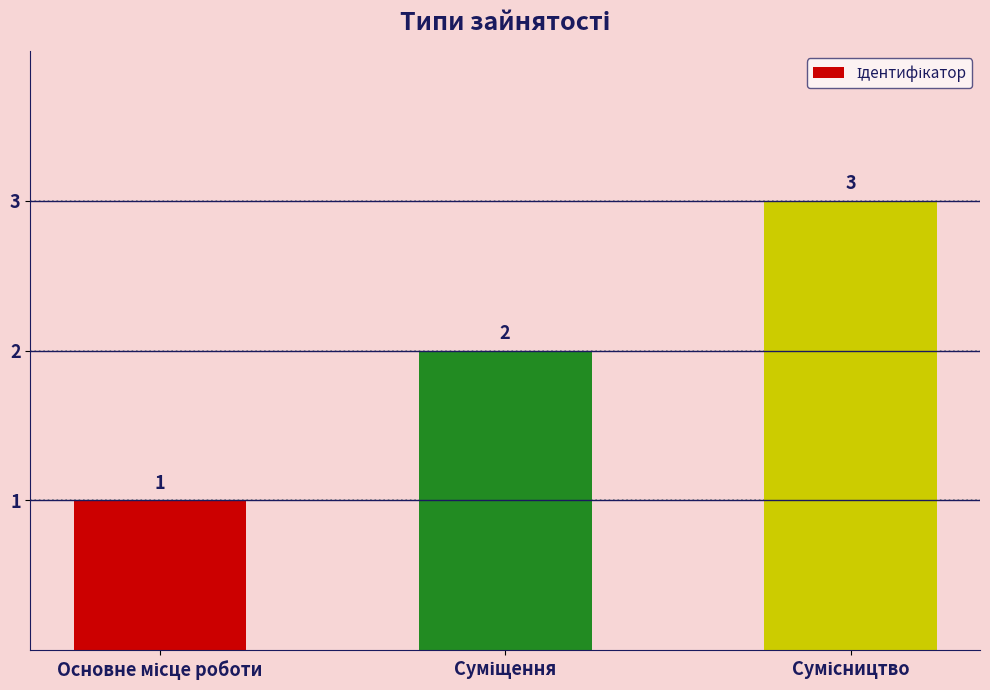

What is the sum of all values?

6